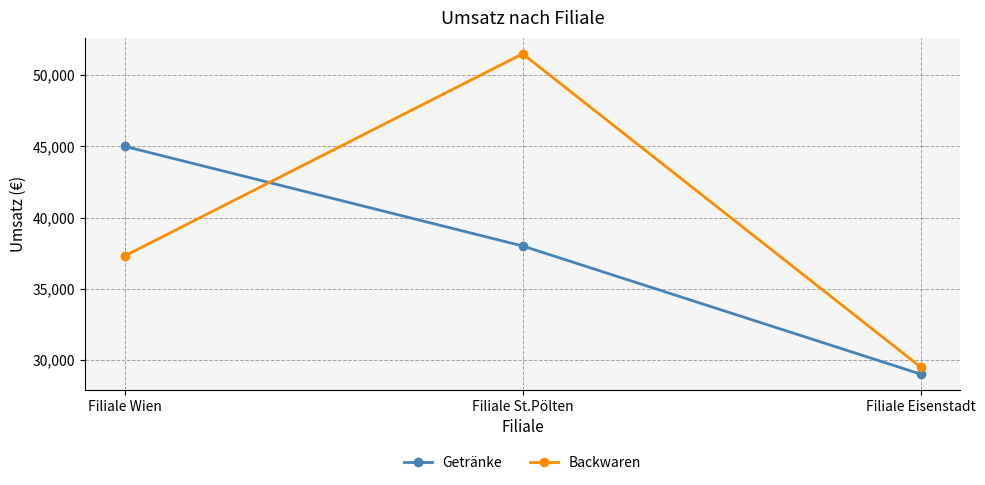

What is the lowest value of the Backwaren series?

29500